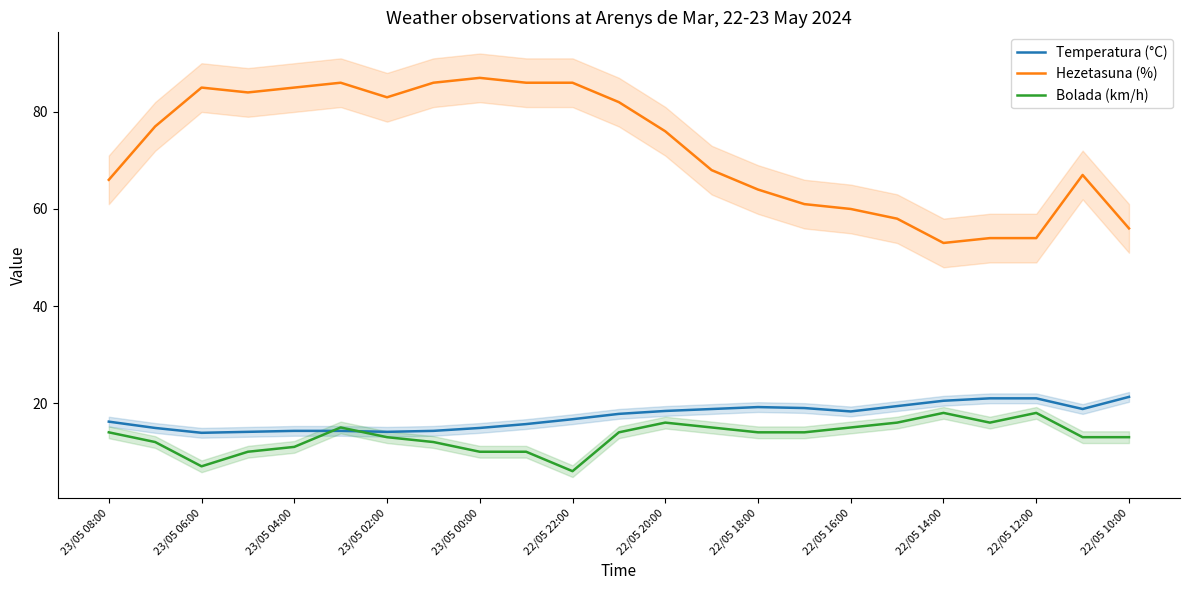

The Bolada (km/h) series shows 11.0 at 23/05 04:00. True or false?

True